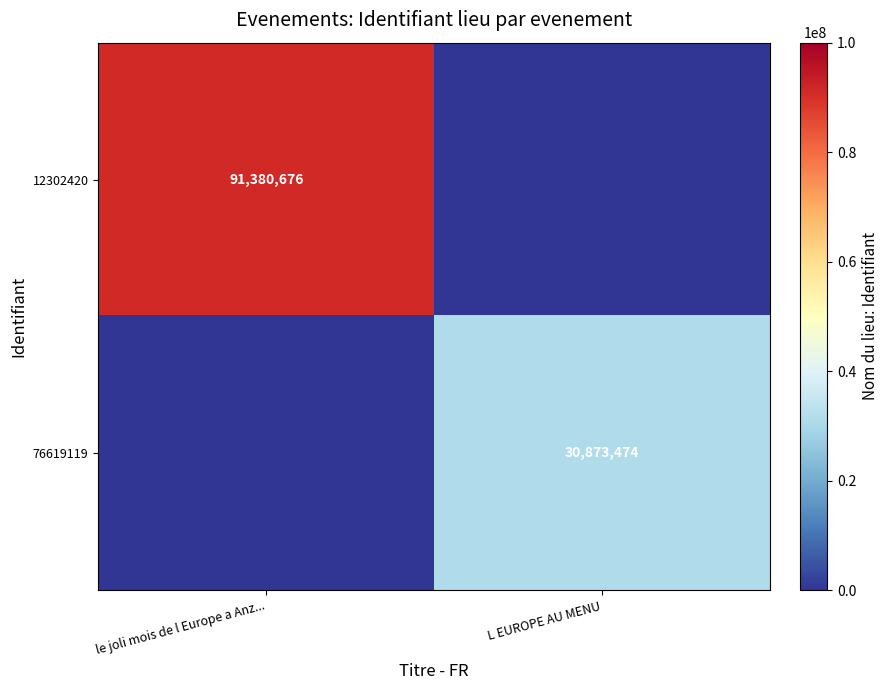

Is it true that 12302420 equals 91380676 at le joli mois de l Europe a Anz...?

True